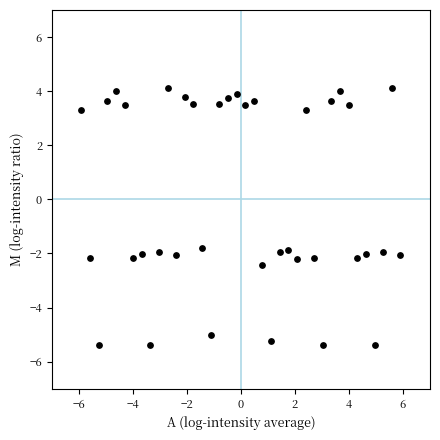

What is the range of Y values (max minus min)?

9.5